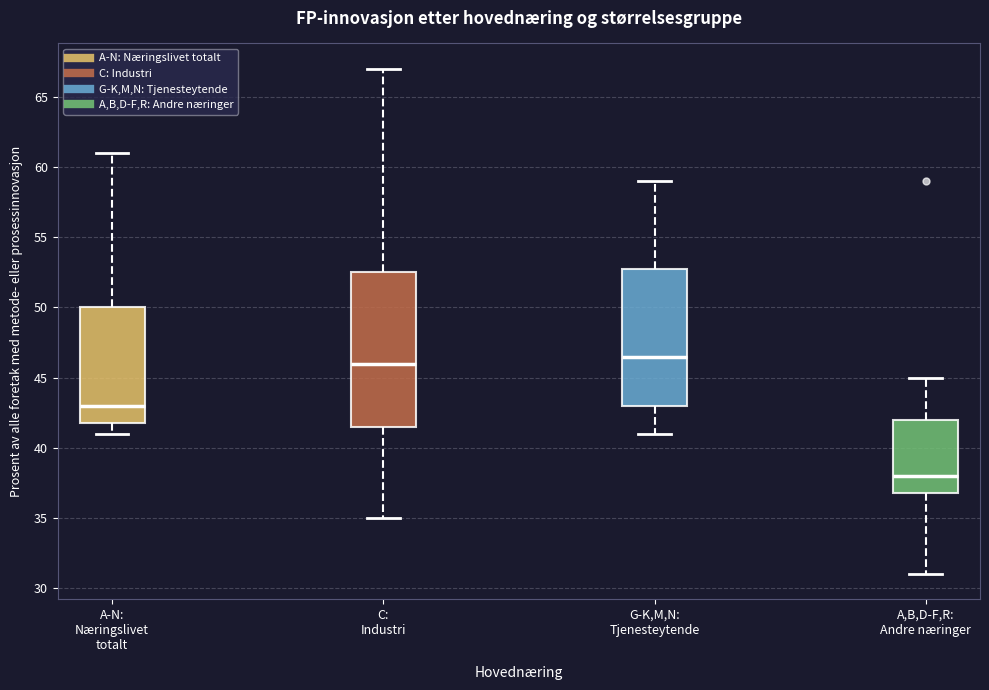

Reading left to right, read every box against the y-axis: the position of its median line, the range the box covers, and the ends of its whiskers. The values are not printed on the chart, so give them approximately, as read against the axis.

A-N: Næringslivet totalt: median 43.0, box 42.0 to 50.0, whiskers 41.0 to 61.0
C: Industri: median 46.0, box 41.5 to 52.5, whiskers 35.0 to 67.0
G-K,M,N: Tjenesteytende: median 46.5, box 43.0 to 53.0, whiskers 41.0 to 59.0
A,B,D-F,R: Andre næringer: median 38.0, box 37.0 to 42.0, whiskers 31.0 to 45.0